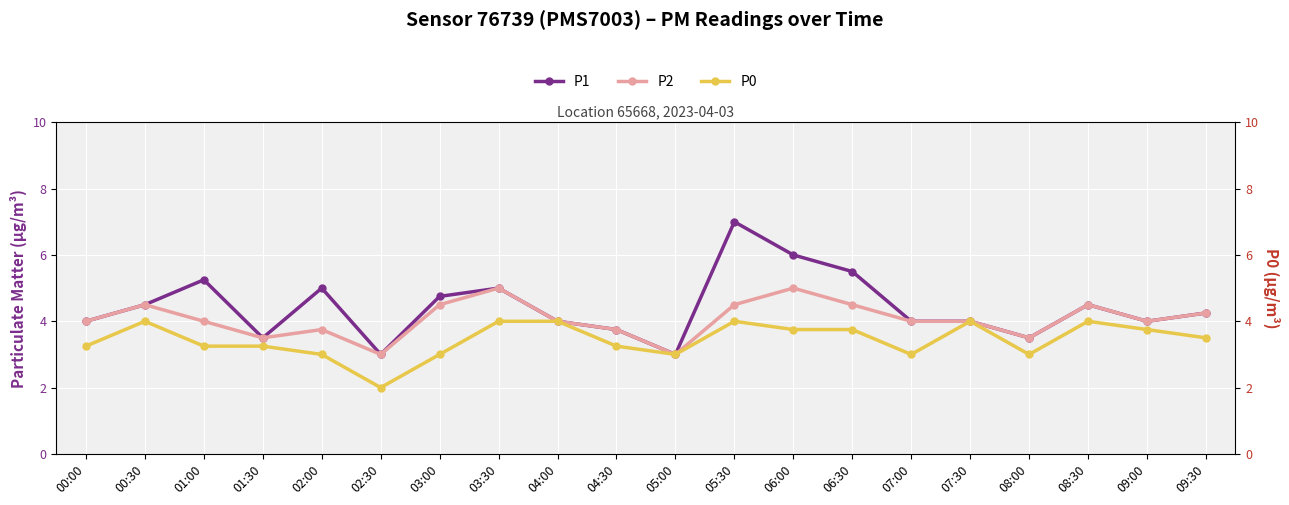

At which category is the sum across all series the highest?

05:30